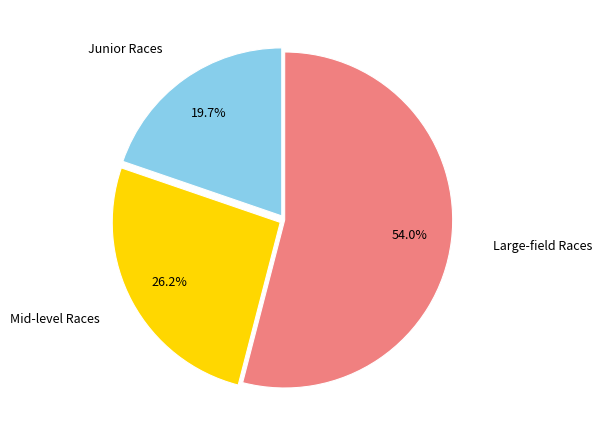

Does any single category account for the majority?

Yes